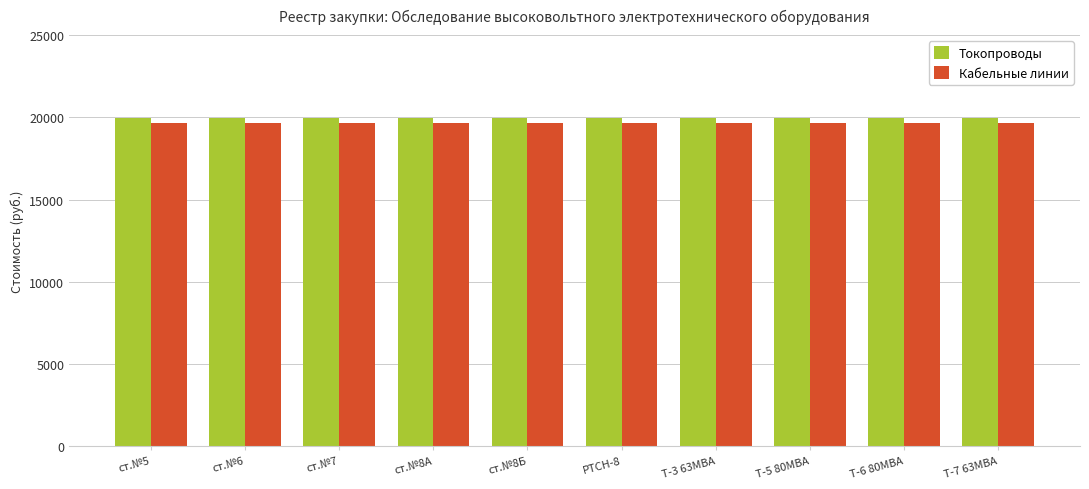

What is the label of the 4th bar from the left?

ст.№8А